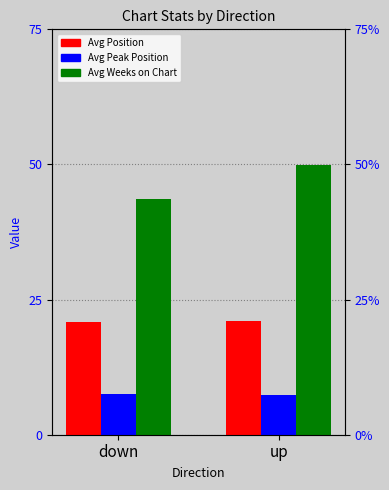

Reading left to right, extract all data points from this chart.

Avg Position: down=20.9	up=21.0
Avg Peak Position: down=7.5	up=7.4
Avg Weeks on Chart: down=43.6	up=49.9